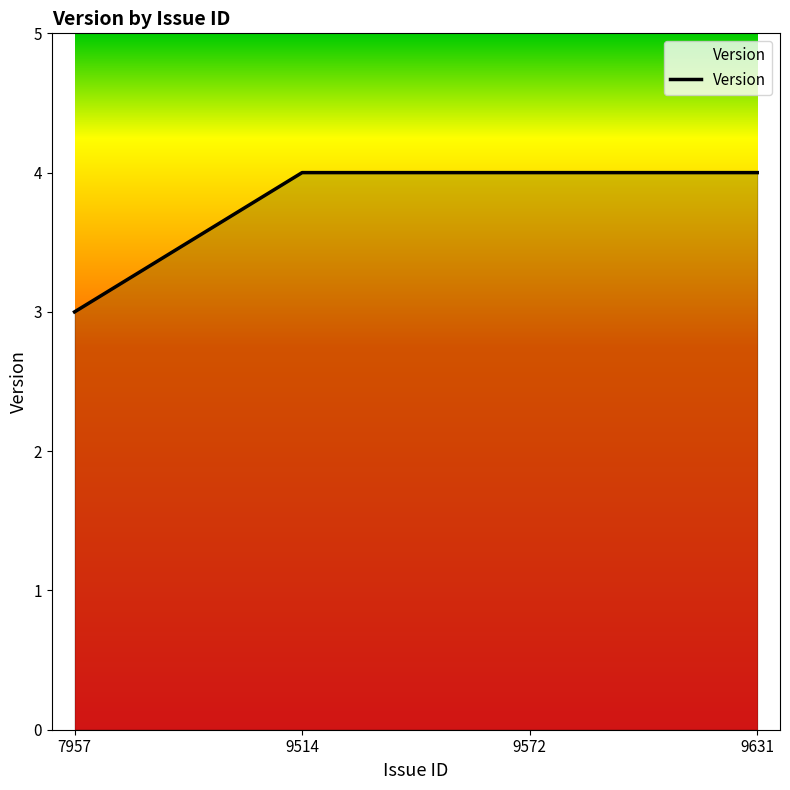

True or false: the data has more than 2 interior local peaks.

False